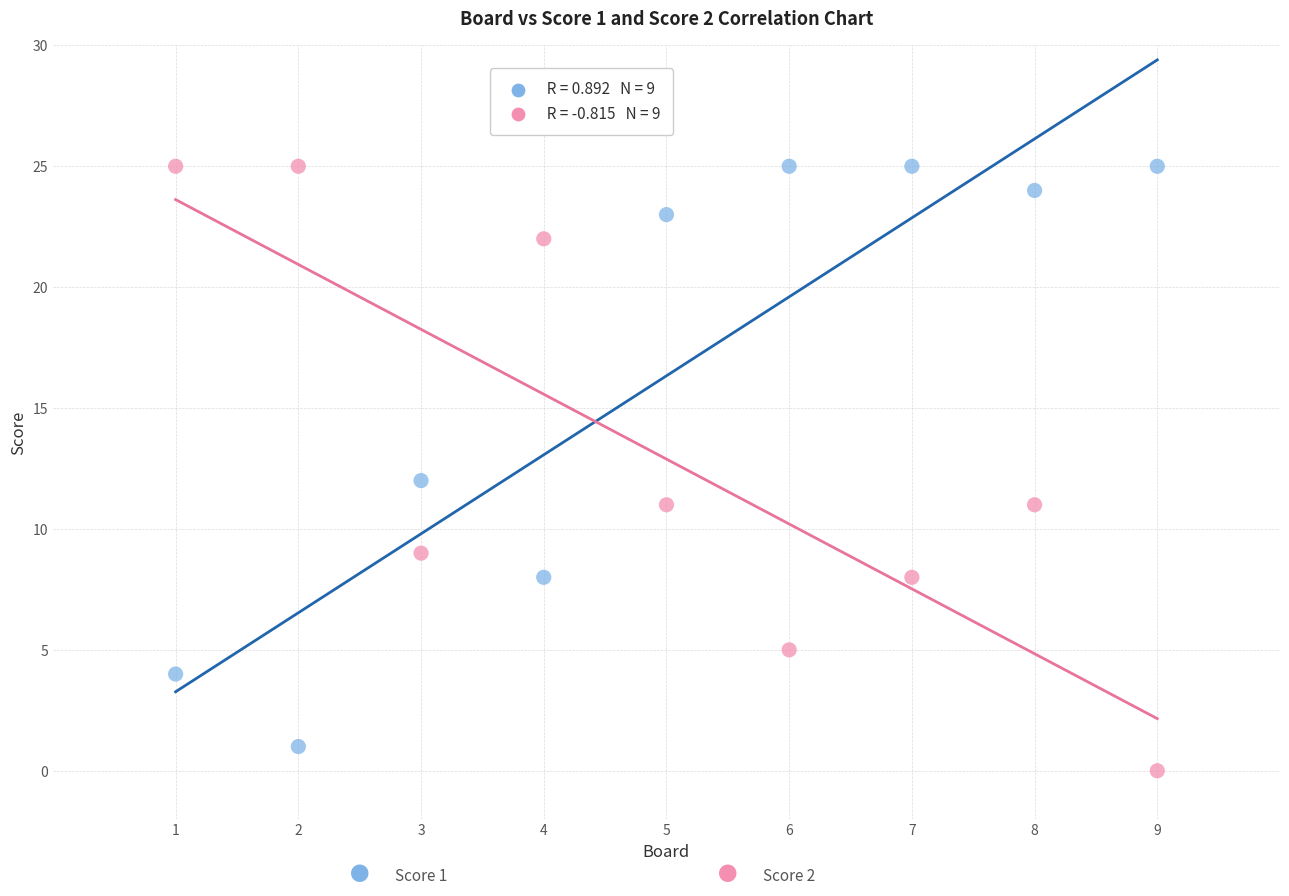

Across all data points, what is the range of Y values (max minus min)?

25